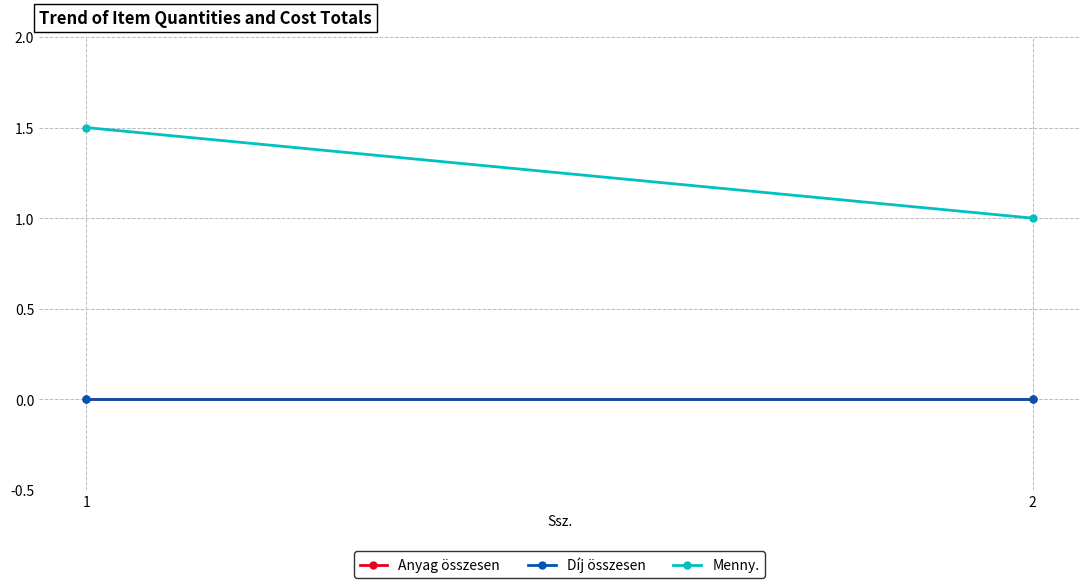

Rank the series at 2 from lowest to highest value.

Anyag összesen, Díj összesen, Menny.